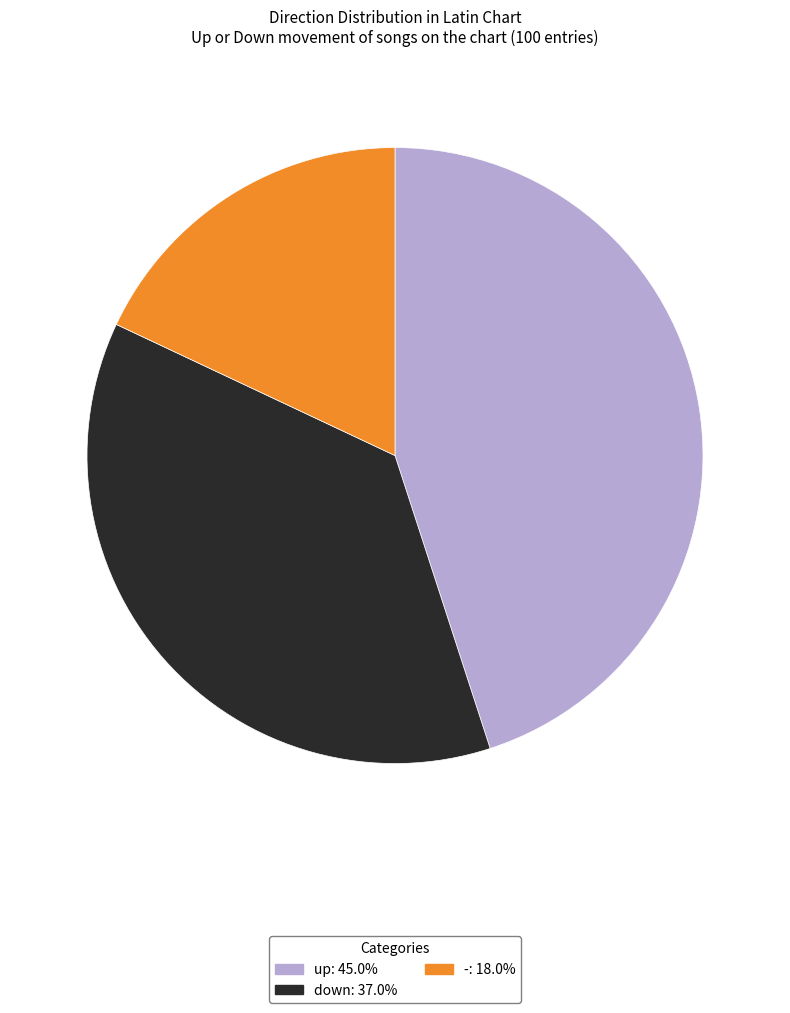

How many slices are in this pie chart?

3